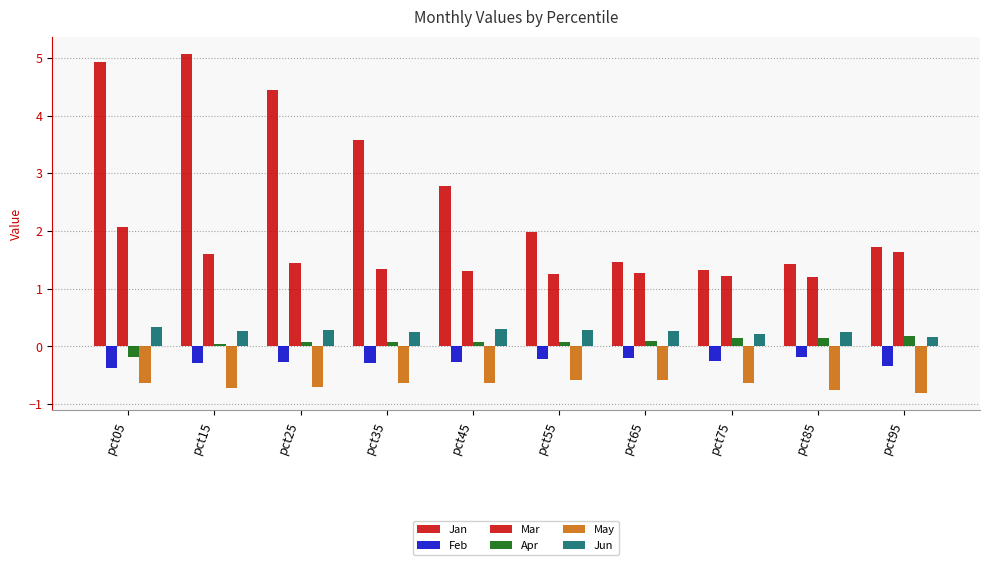

What is the difference between the highest and lowest values at pct95?

2.5